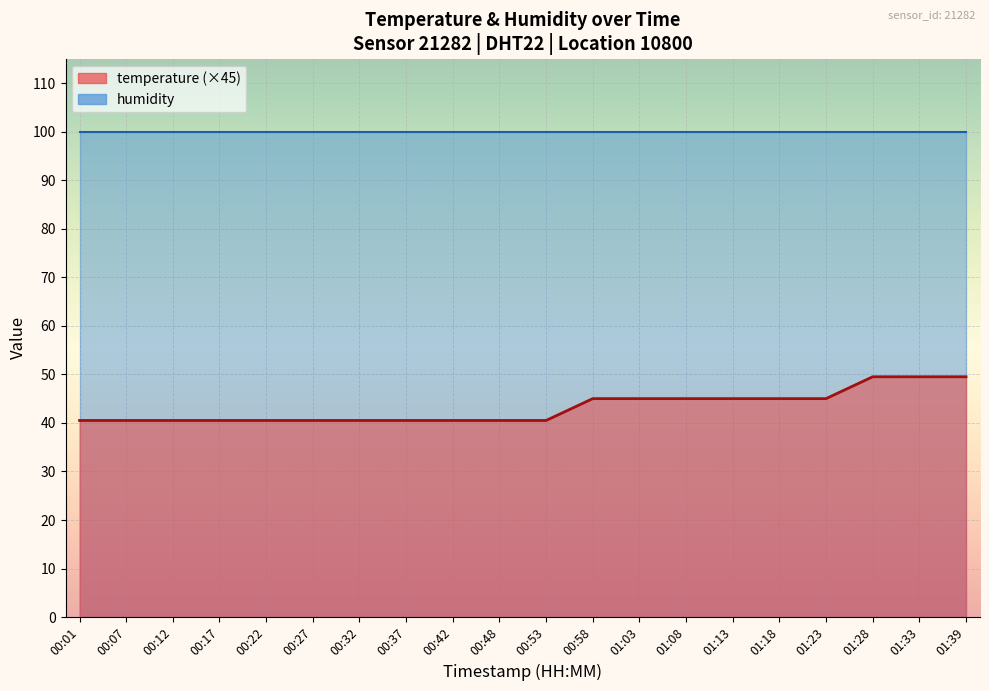

Which has a higher value, 00:27 or 00:32?

00:27